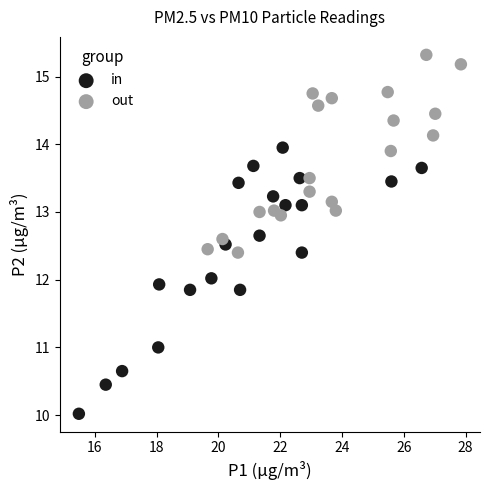

What are all the series names shown in the legend?

in, out